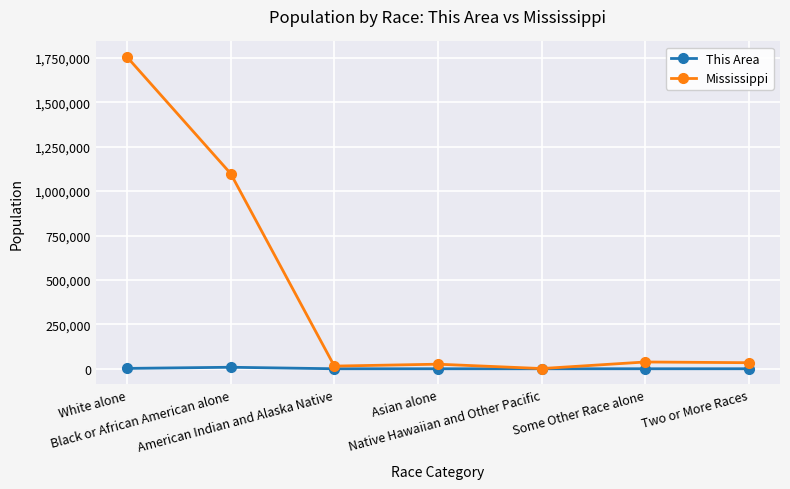

Rank the series by their maximum value, from lowest to highest.

This Area, Mississippi